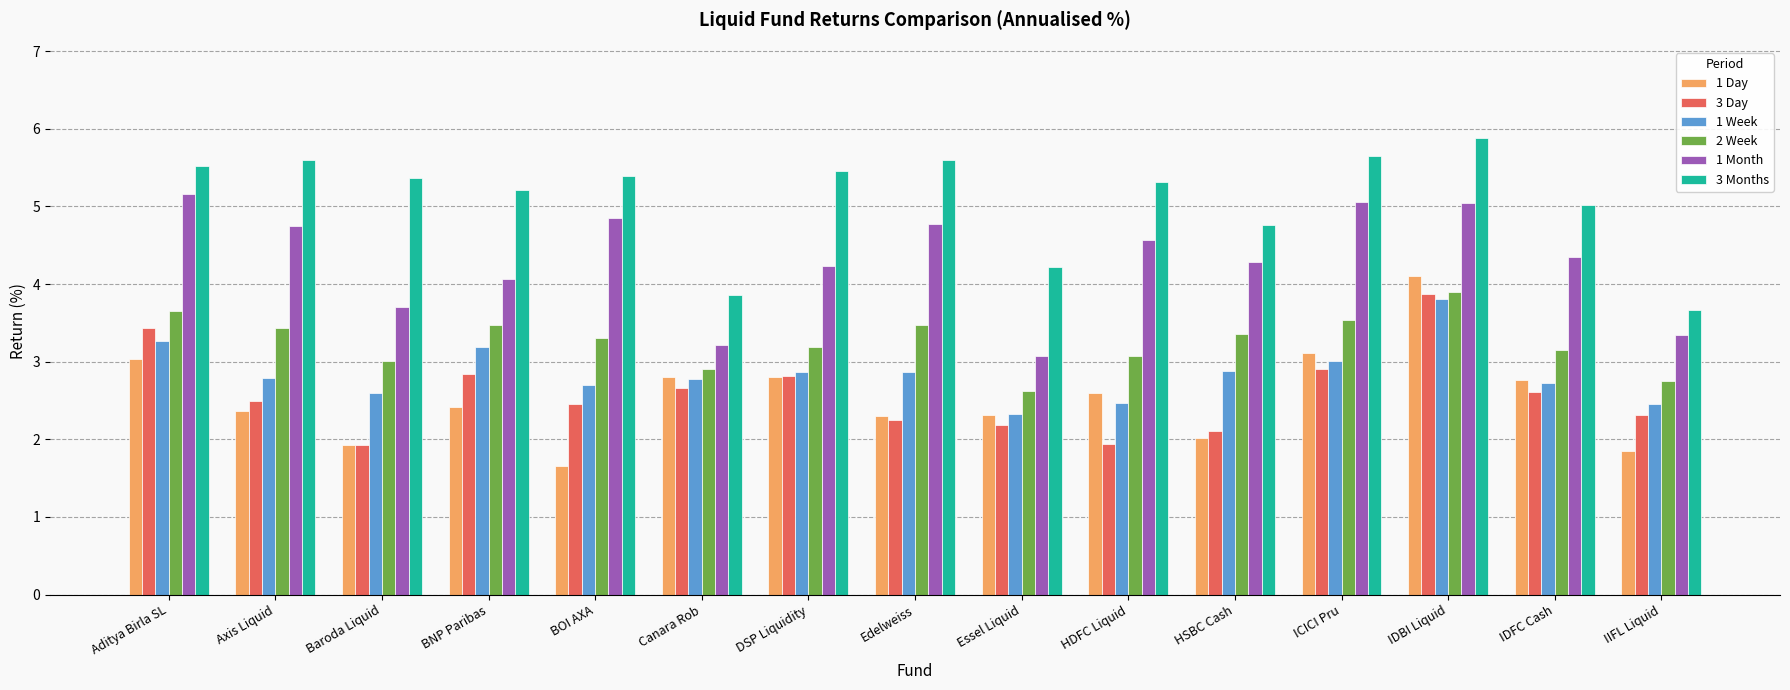

Which series changed the most between Aditya Birla SL and Essel Liquid?

1 Month